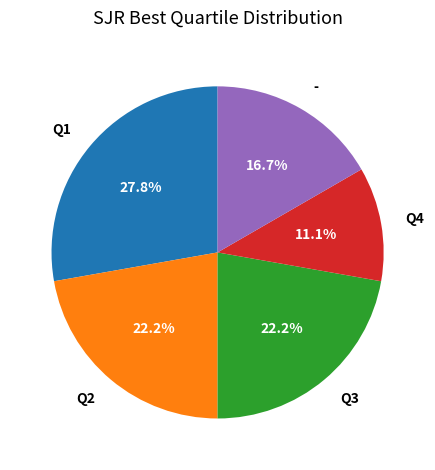

Which has a higher value, - or Q2?

Q2